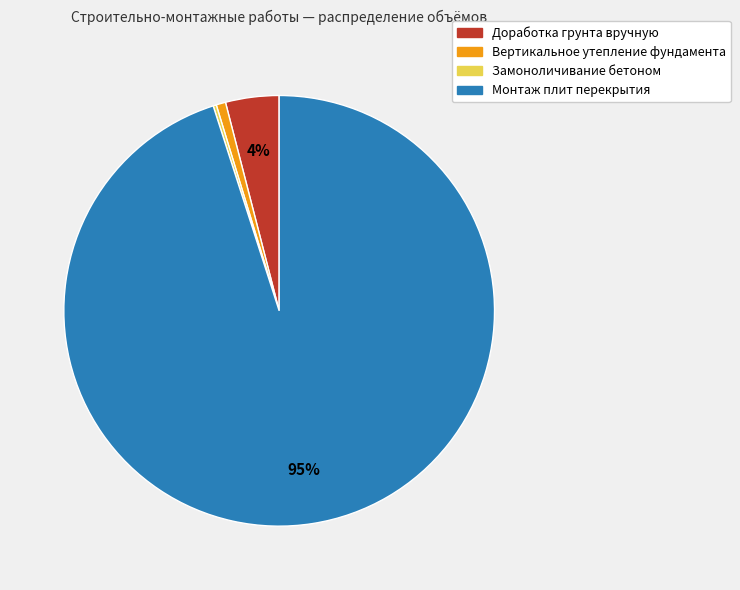

To the nearest percent, what is the difference between the largest and smallest slice percentages?

95%